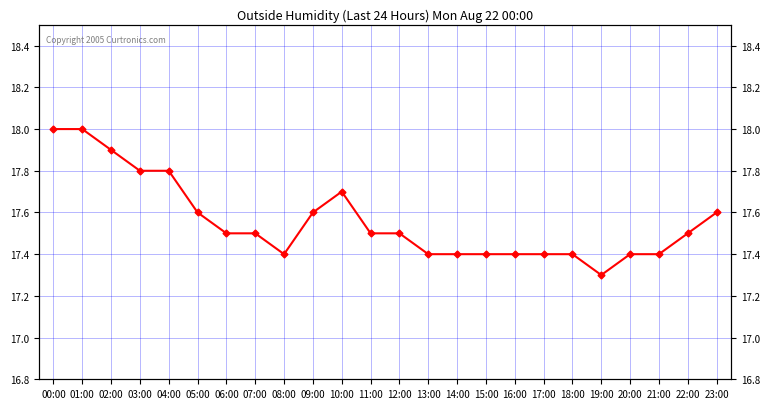

How many points are higher than both their immediate neighbors (excluding endpoints)?

1